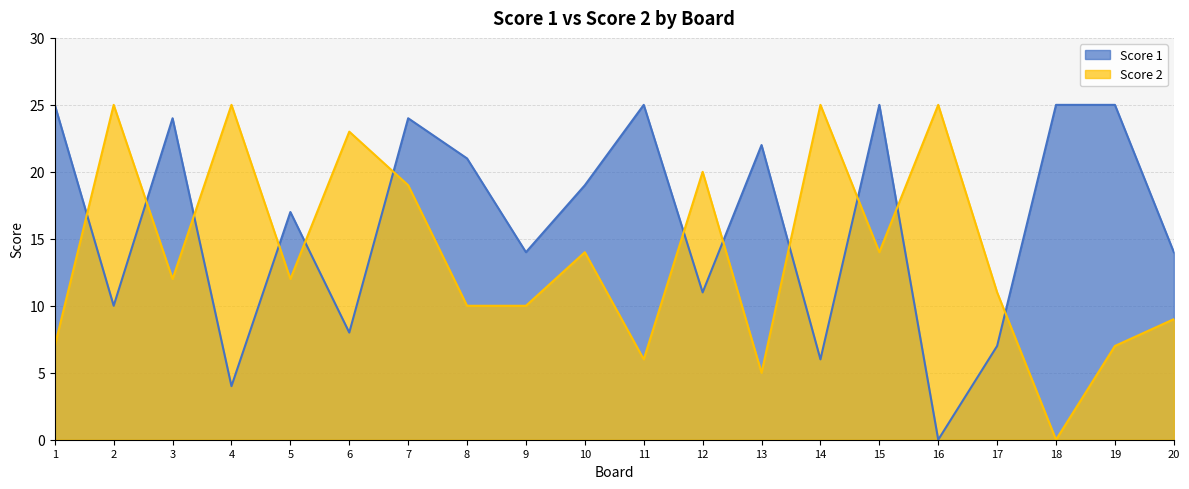

The value of Score 2 at 3 is 12. True or false?

True